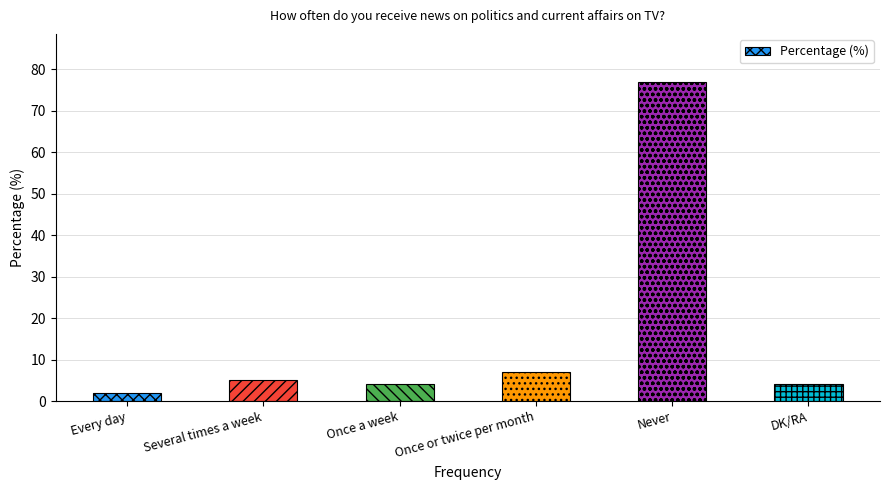

Approximately how many times larger is the value at Once or twice per month compared to Never?

0.1